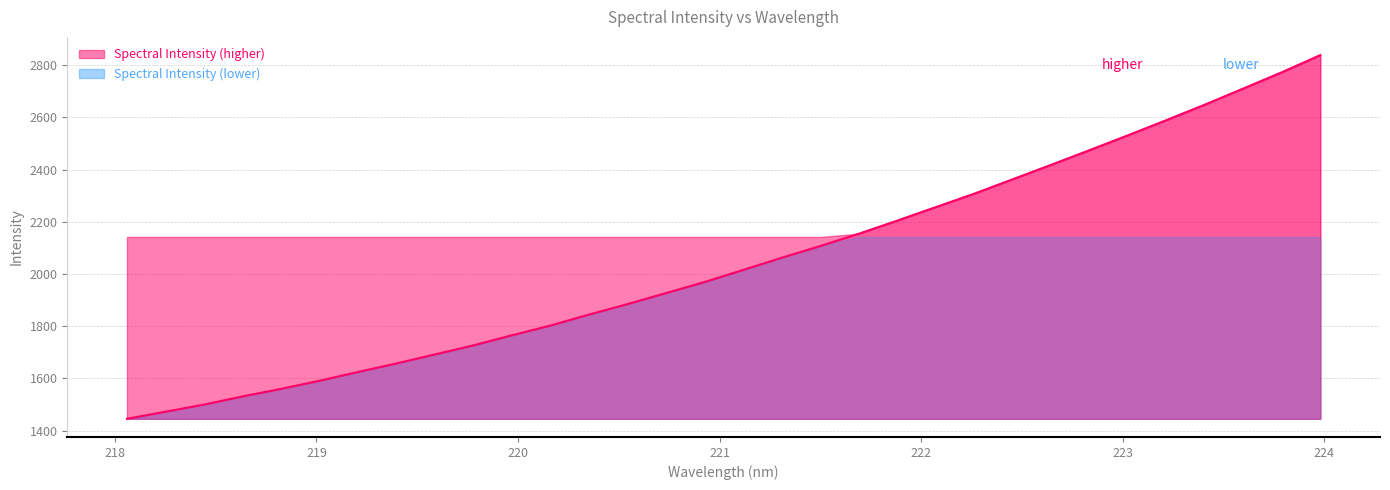

Reading left to right, transcribe all the data shown in this chart.

218.0596=1445.8	218.2508=1472.8	218.442=1500.2	218.6332=1531.4	218.8244=1560.4	219.0156=1591.5	219.2067=1625.1	219.3979=1657.8	219.589=1692.4	219.7801=1727.2	219.9712=1765.8	220.1623=1803.1	220.3533=1845.1	220.5444=1885.1	220.7354=1927.3	220.9264=1969.6	221.1174=2015.7	221.3083=2062.4	221.4993=2107.2	221.6902=2154.2	221.8812=2204.5	222.0721=2256.1	222.263=2307.6	222.4538=2362.8	222.6447=2418.1	222.8355=2474.3	223.0264=2531.3	223.2172=2589.4	223.408=2648.8	223.5987=2710.4	223.7895=2772.5	223.9802=2838.2